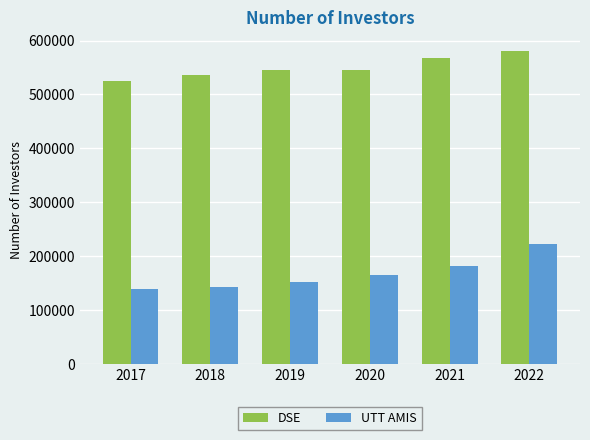

Between 2018 and 2022, which series saw the biggest shift?

UTT AMIS